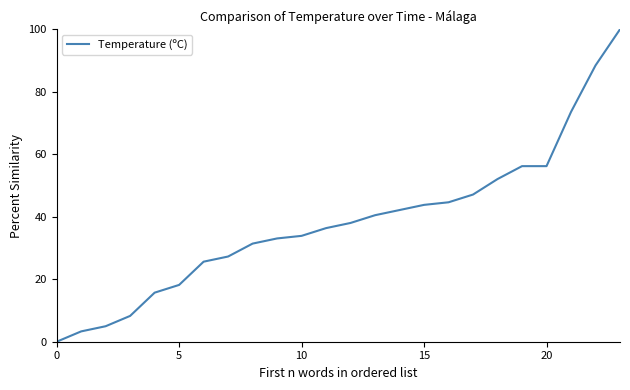

Count the number of values greater than 38.

12